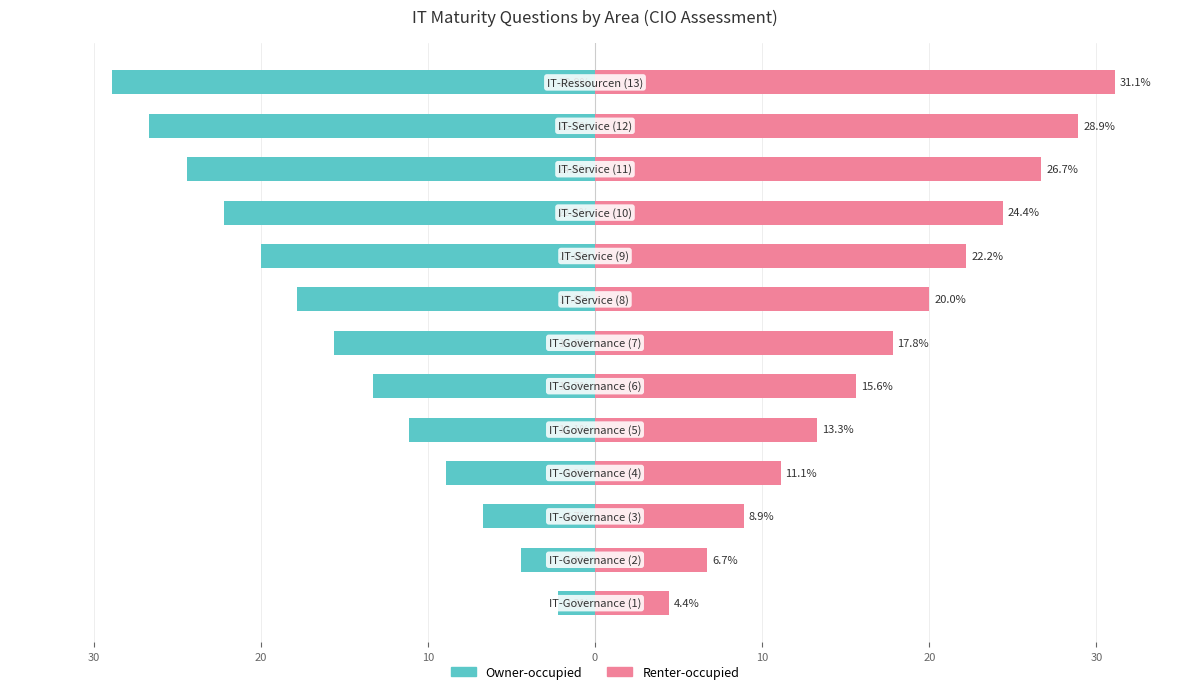

Reading left to right, what are all the values shown in this chart?

Owner-occupied: -2.2	-4.4	-6.7	-8.9	-11.1	-13.3	-15.6	-17.8	-20.0	-22.2	-24.4	-26.7	-28.9
Renter-occupied: 4.4	6.7	8.9	11.1	13.3	15.6	17.8	20.0	22.2	24.4	26.7	28.9	31.1